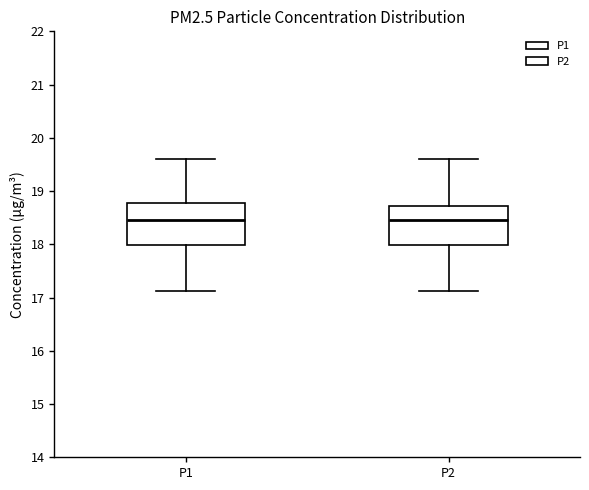

Where is the lower edge of the box for P1 on the y-axis? The values are not printed on the chart, so give them approximately, as read against the axis.

18.0